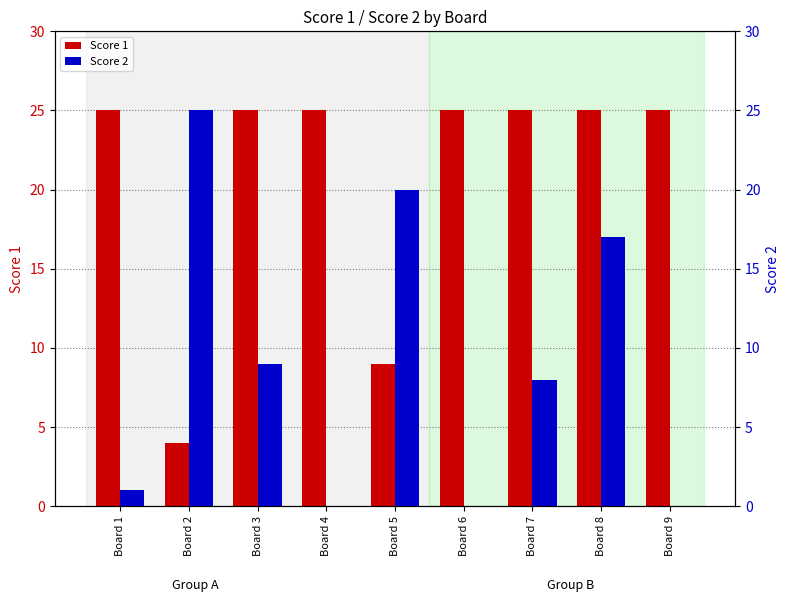

Which series changed the most between Board 1 and Board 9?

Score 2